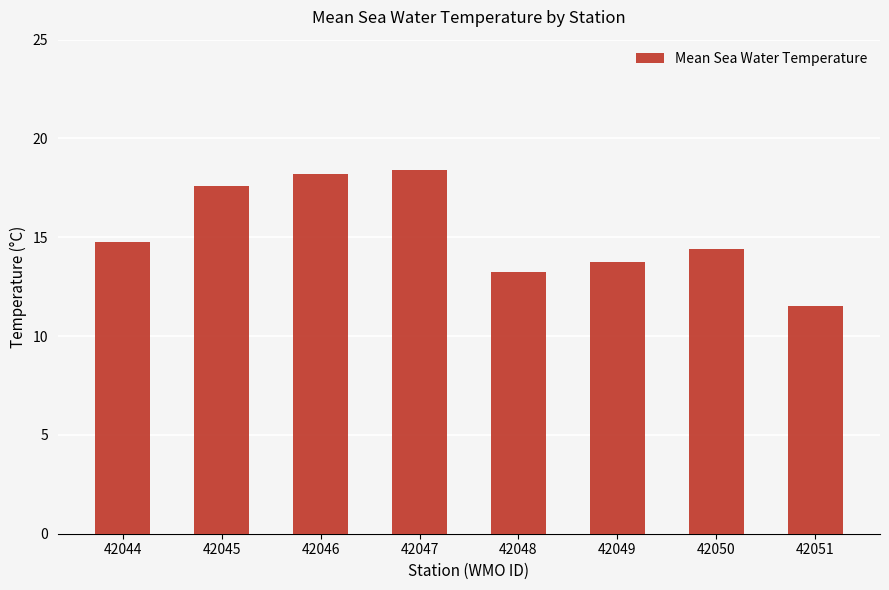

At which category does the chart reach its minimum across all series?

42051